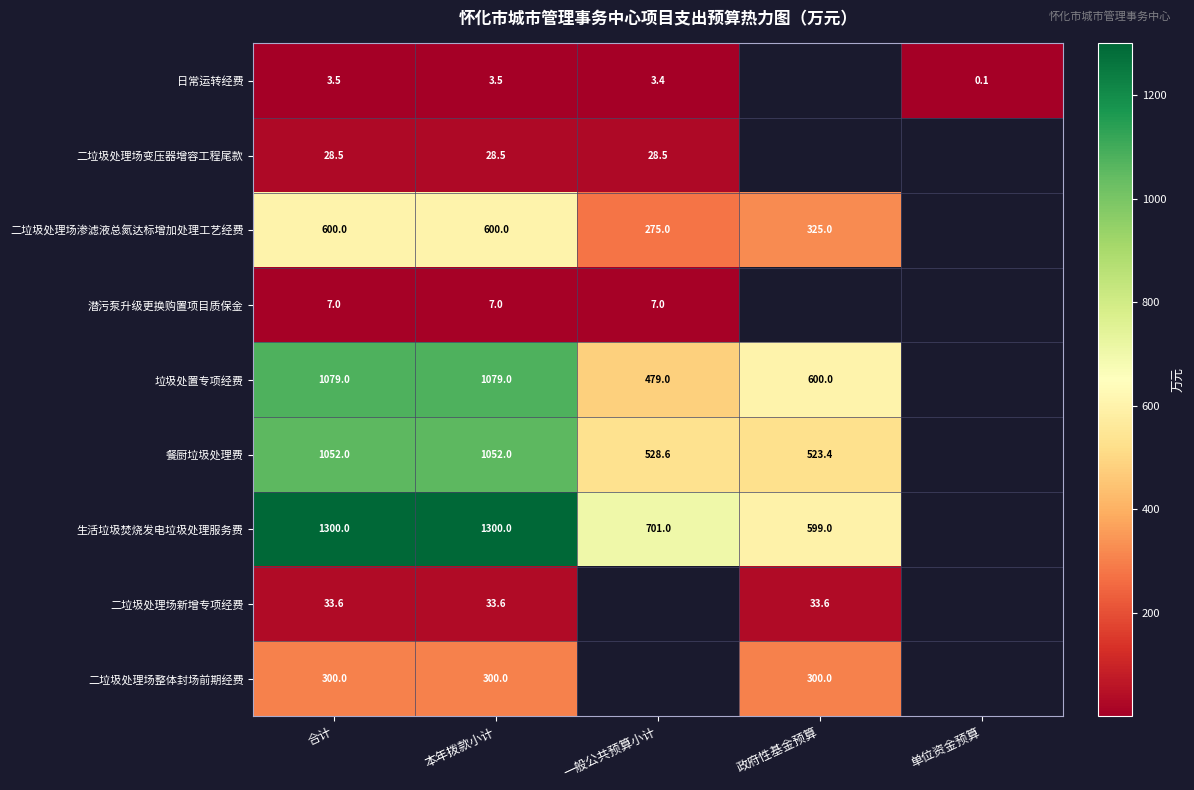

At which category is the sum across all series the highest?

合计